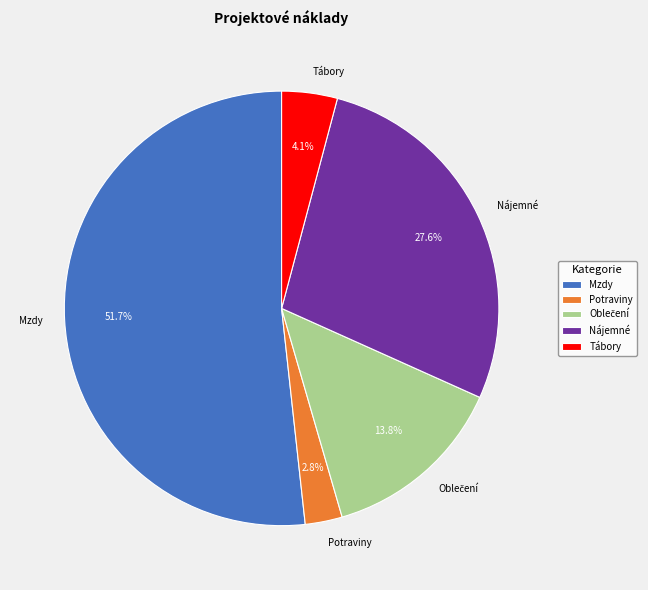

How many slices are in this pie chart?

5